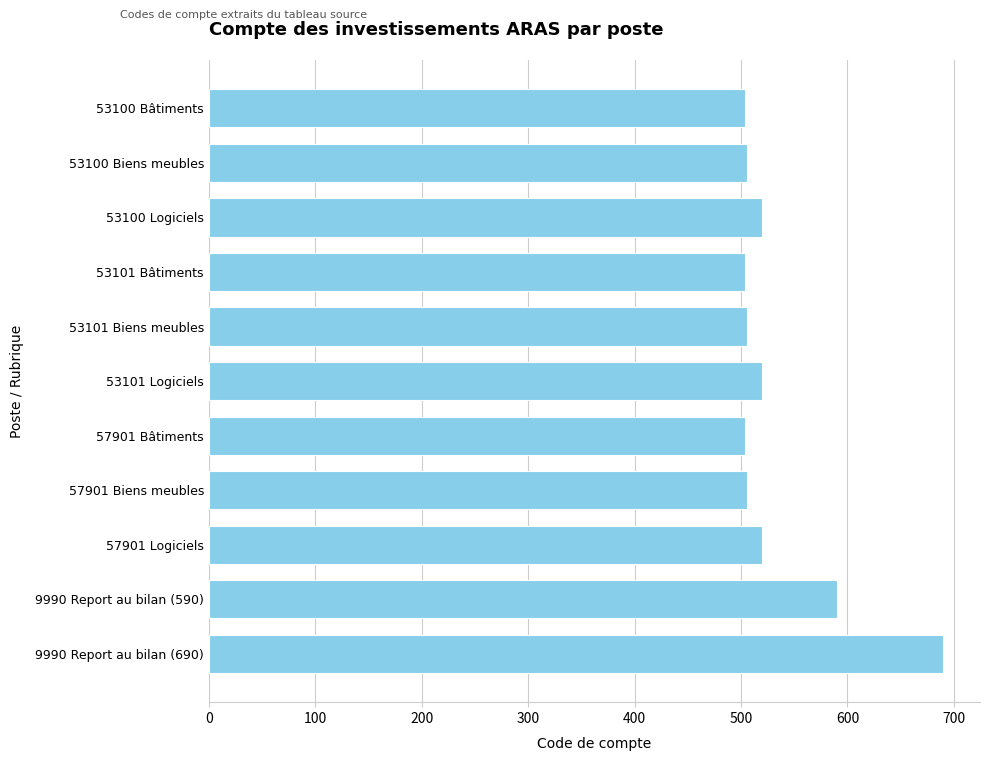

Is it true that the value at 53101 Bâtiments is 865?

False